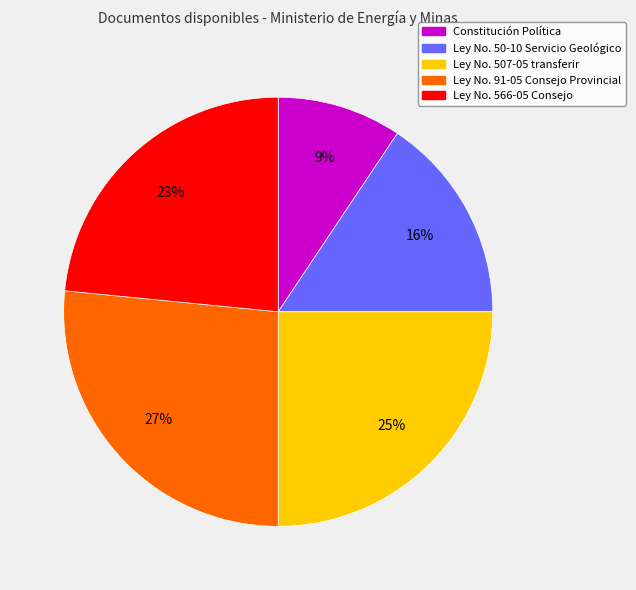

To the nearest percent, what portion does Ley No. 507-05 transferir represent?

25%